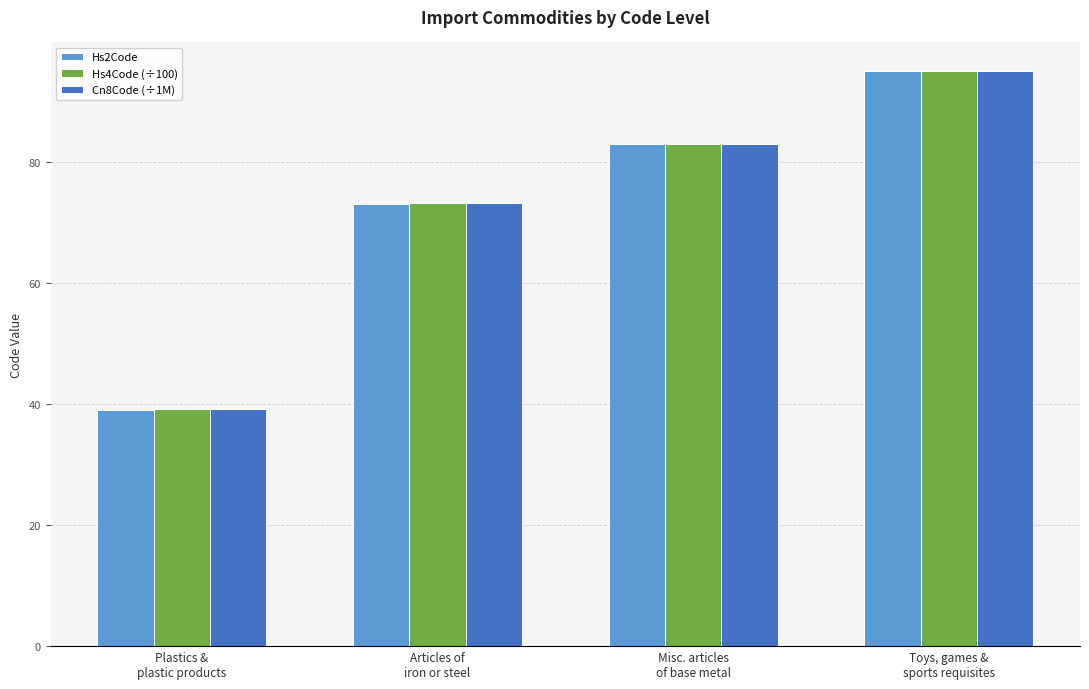

What is the maximum value shown in the chart?

95.0